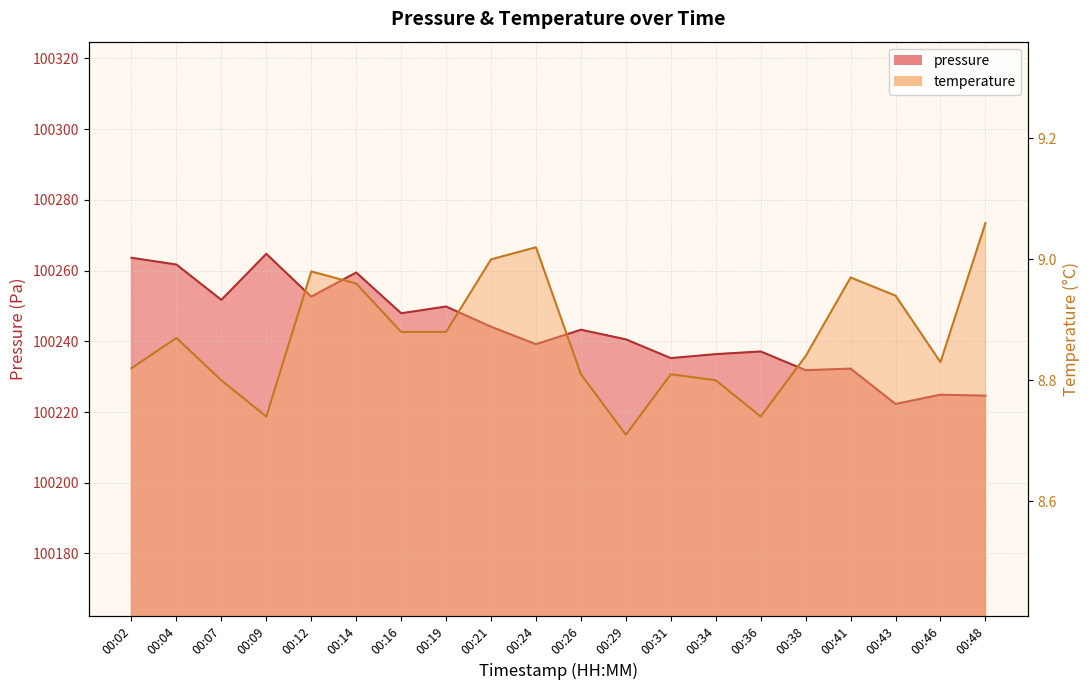

What is the minimum value shown in the chart?

8.7